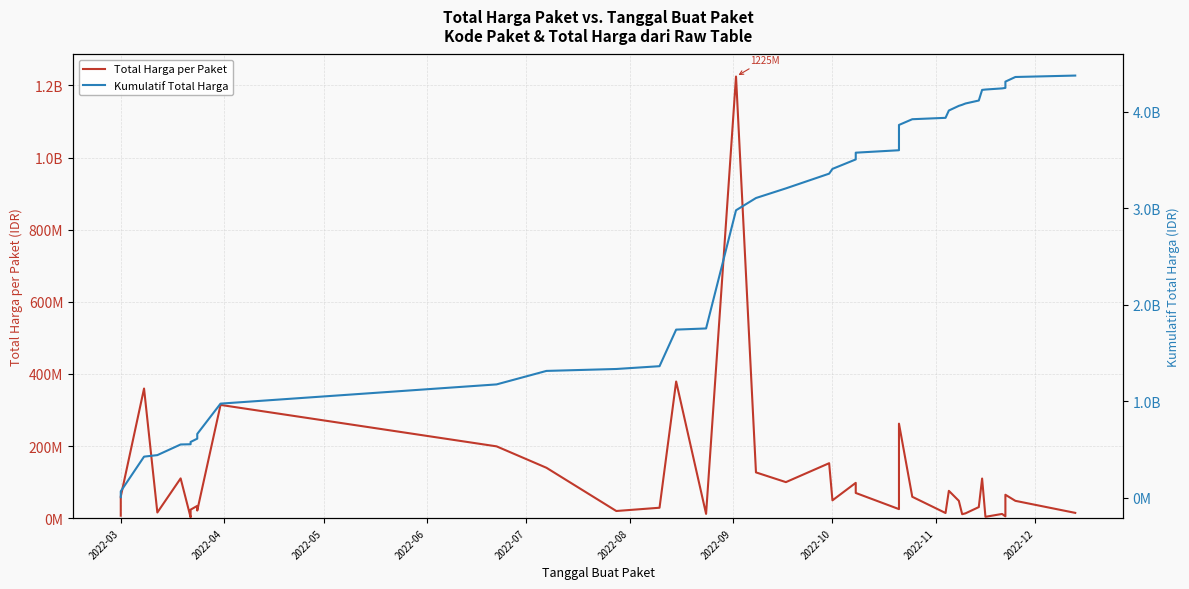

What is the average value of the Kumulatif Total Harga series?

2575576545